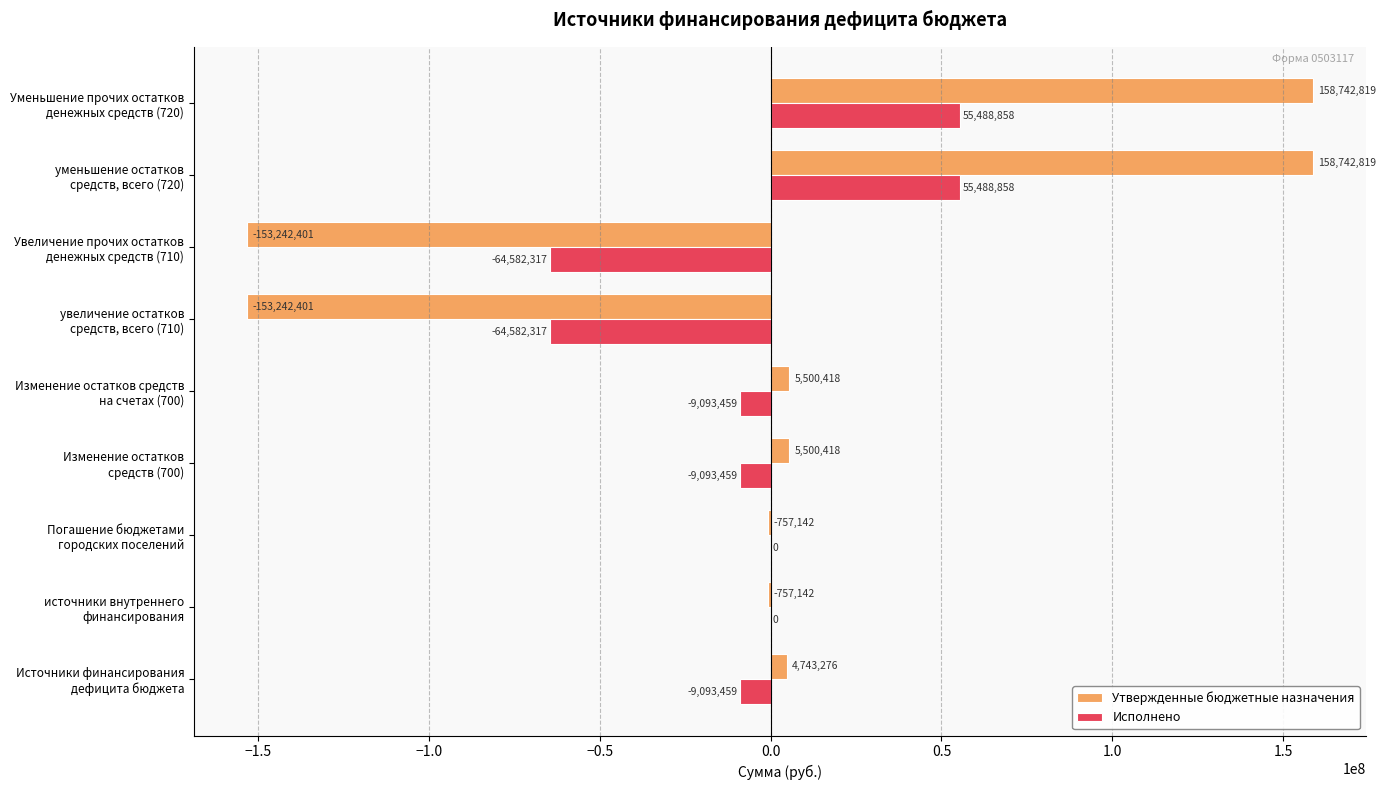

What is the highest value of the Исполнено series?

55488857.9